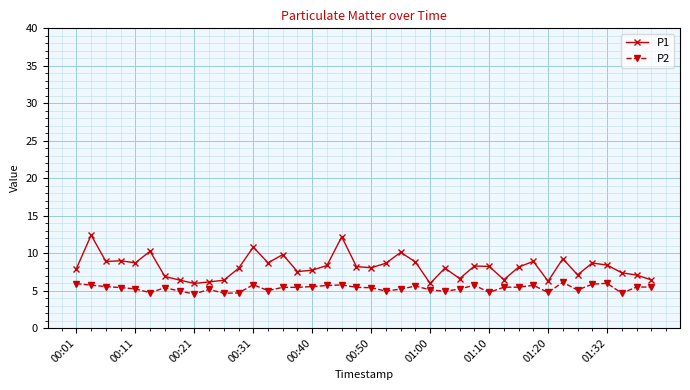

Which series has the widest spread of values?

P1